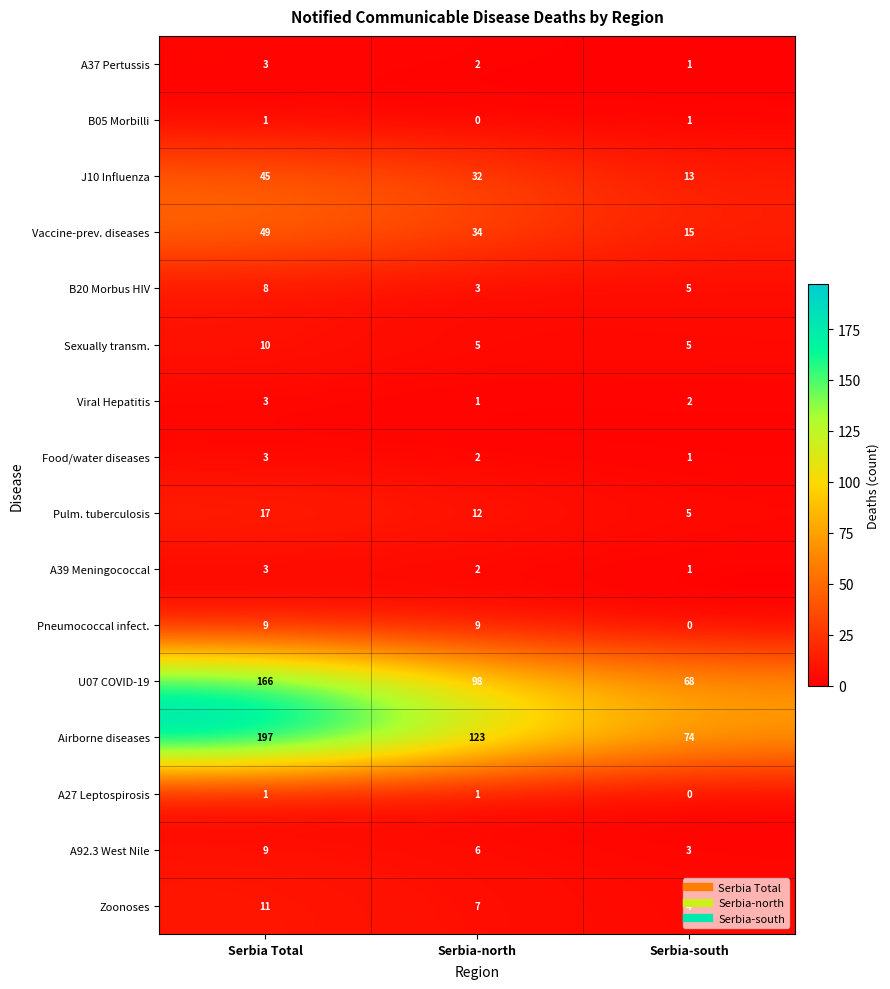

What is the sum of all J10 Influenza values?

90